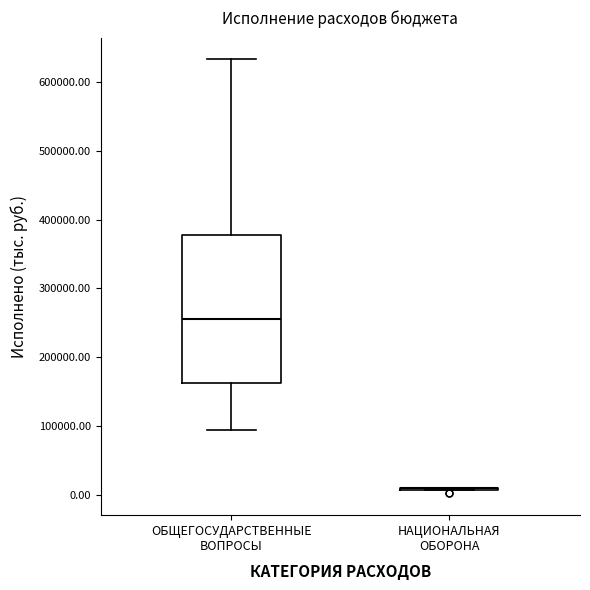

Which box is the tallest, from its lower edge to its upper edge?

ОБЩЕГОСУДАРСТВЕННЫЕ ВОПРОСЫ